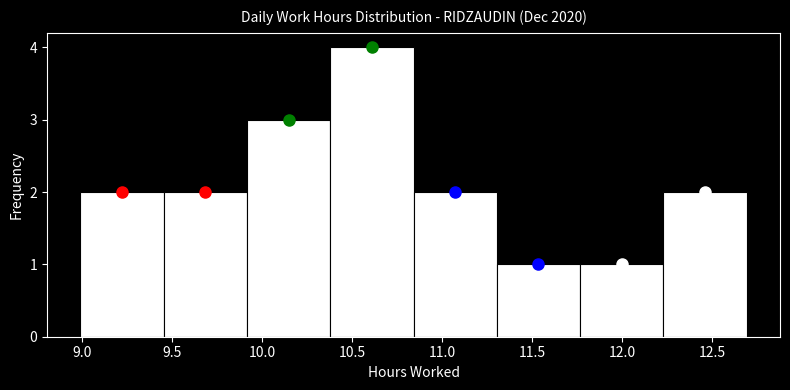

Which range on the x-axis has the tallest bar?

10.40 to 10.85